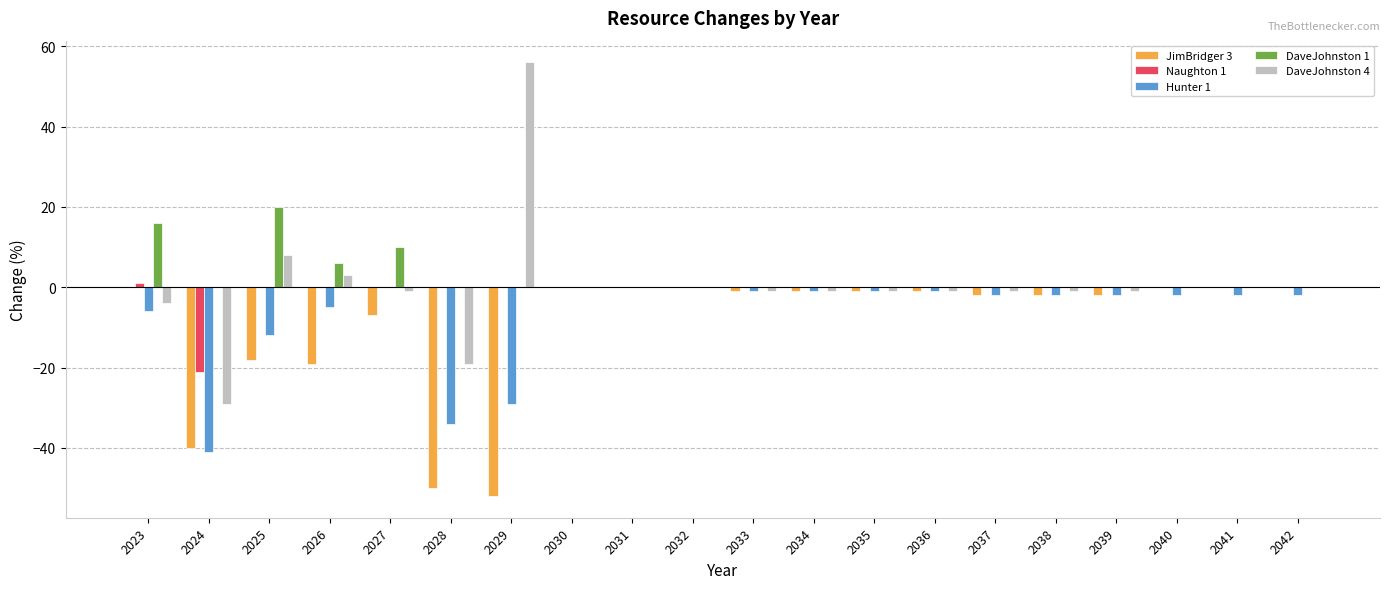

Count the number of categories in the chart.

20